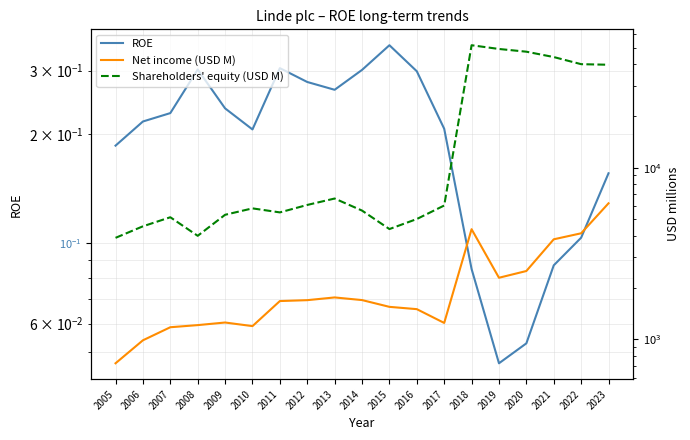

True or false: Net income (USD M) and Shareholders' equity (USD M) intersect in this chart.

False